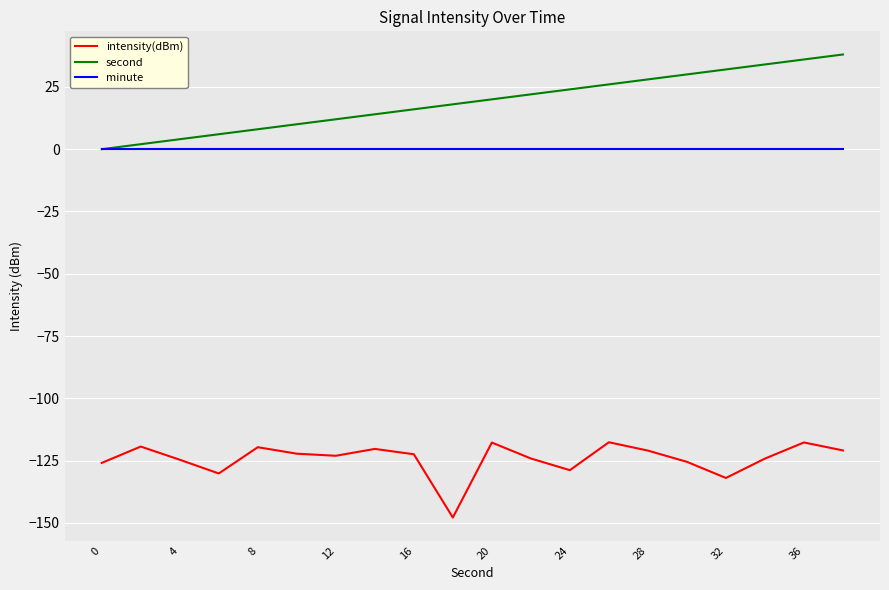

True or false: minute and intensity(dBm) cross at least once.

False